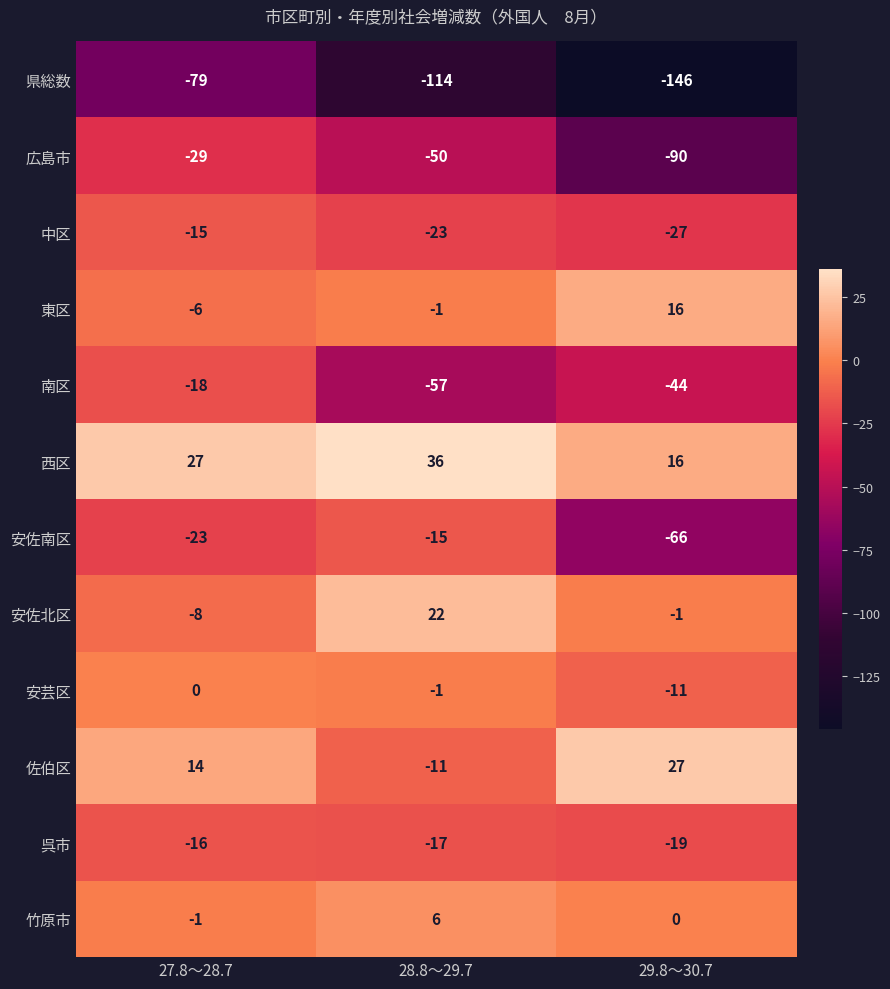

How many categories are shown in the chart?

3